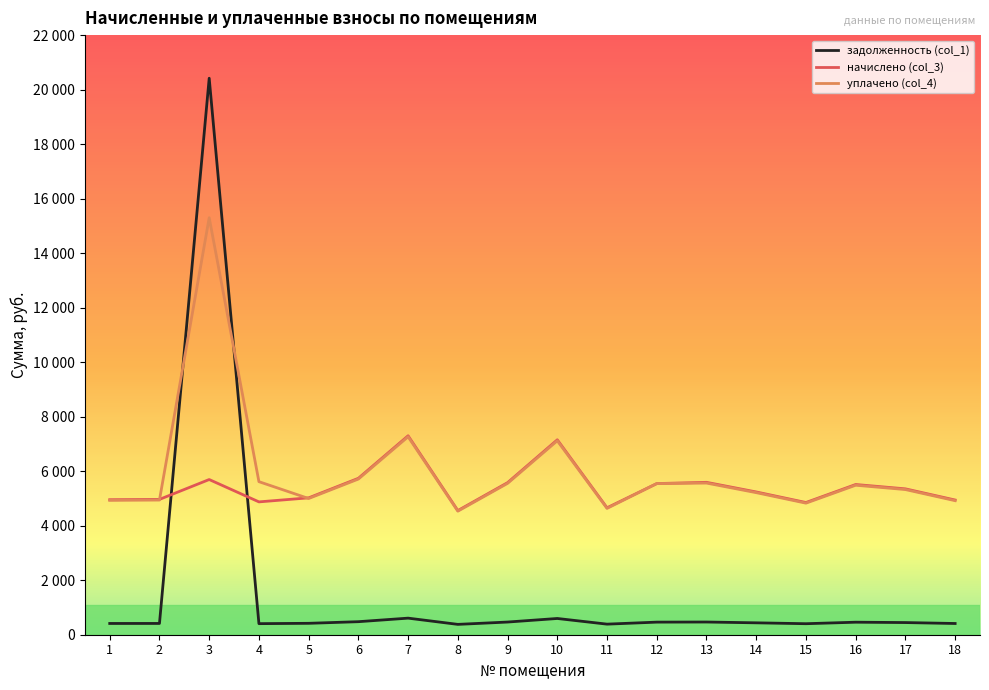

What is the difference between the maximum and minimum values in the задолженность (col_1) series?

20037.9